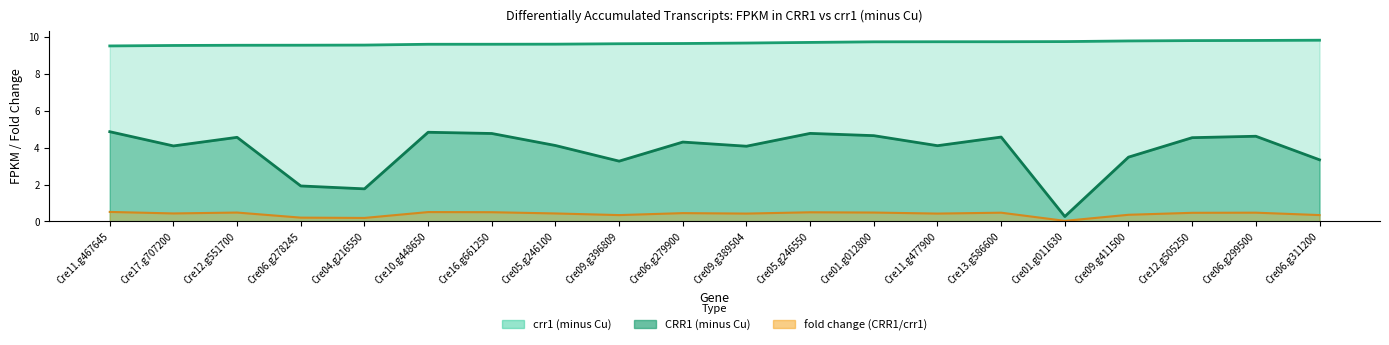

Count the number of data series in this chart.

3